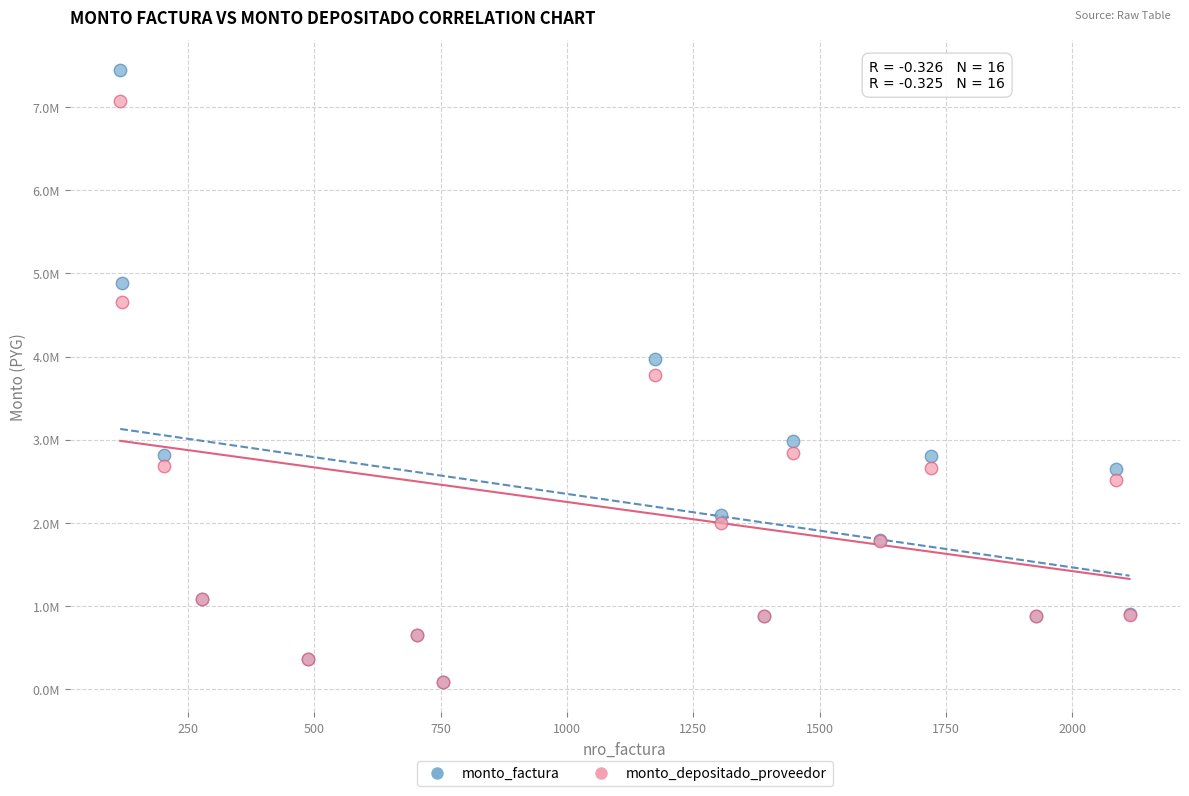

Which series has the largest Y range (max minus min)?

monto_factura